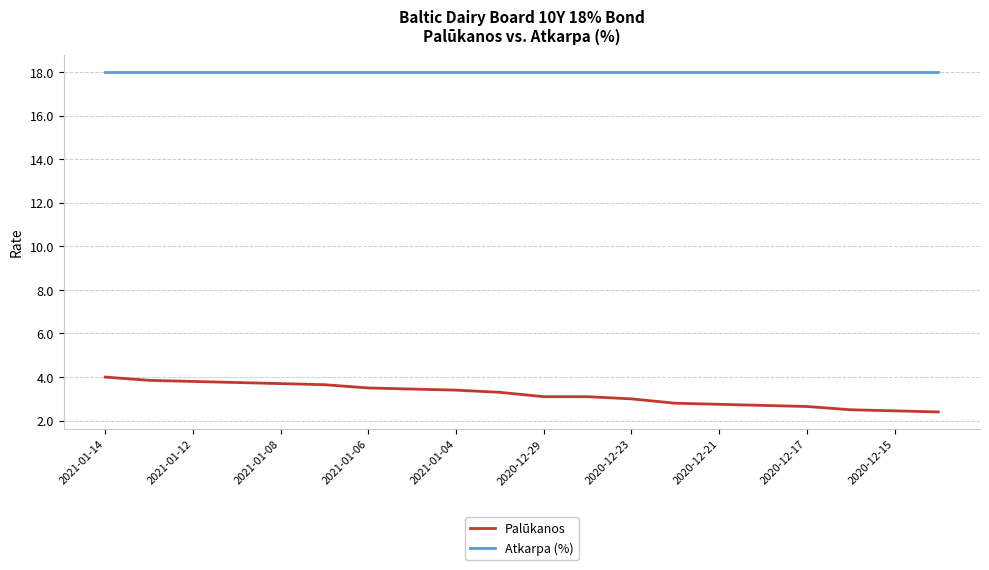

Which series has the largest total across all categories?

Atkarpa (%)